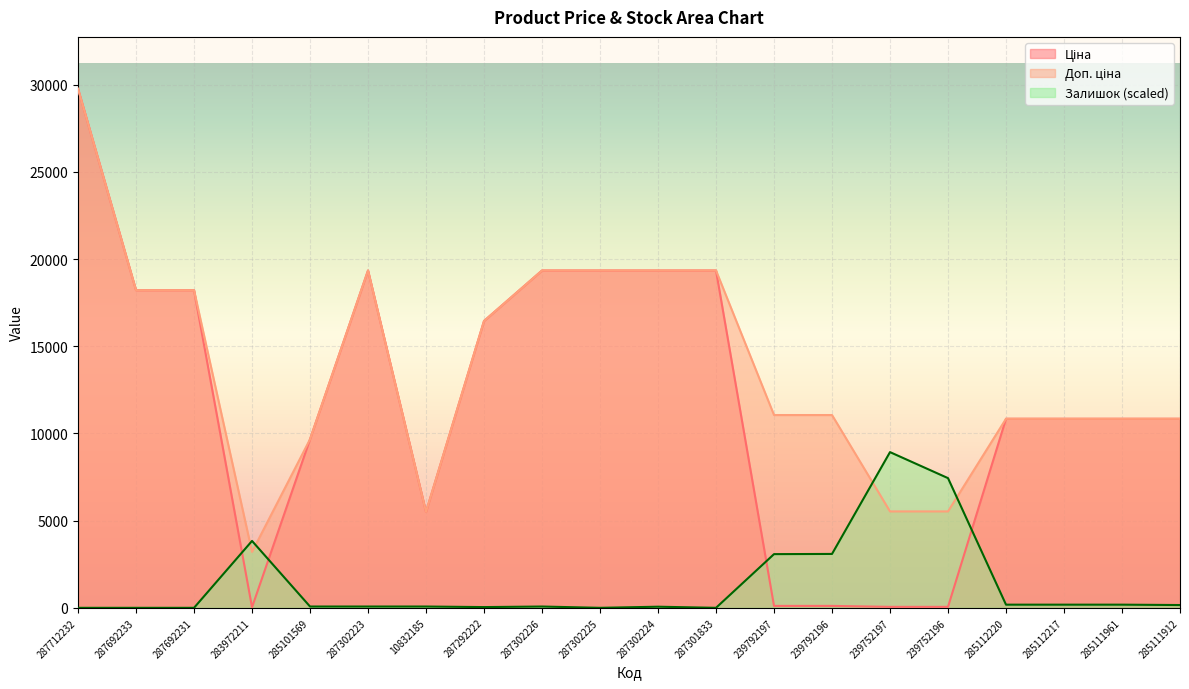

The value of Залишок at 287292222 is 18.9. True or false?

False